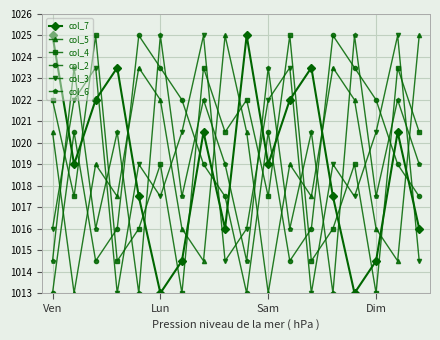

How many col_7 values are between 1016 and 1022?

10